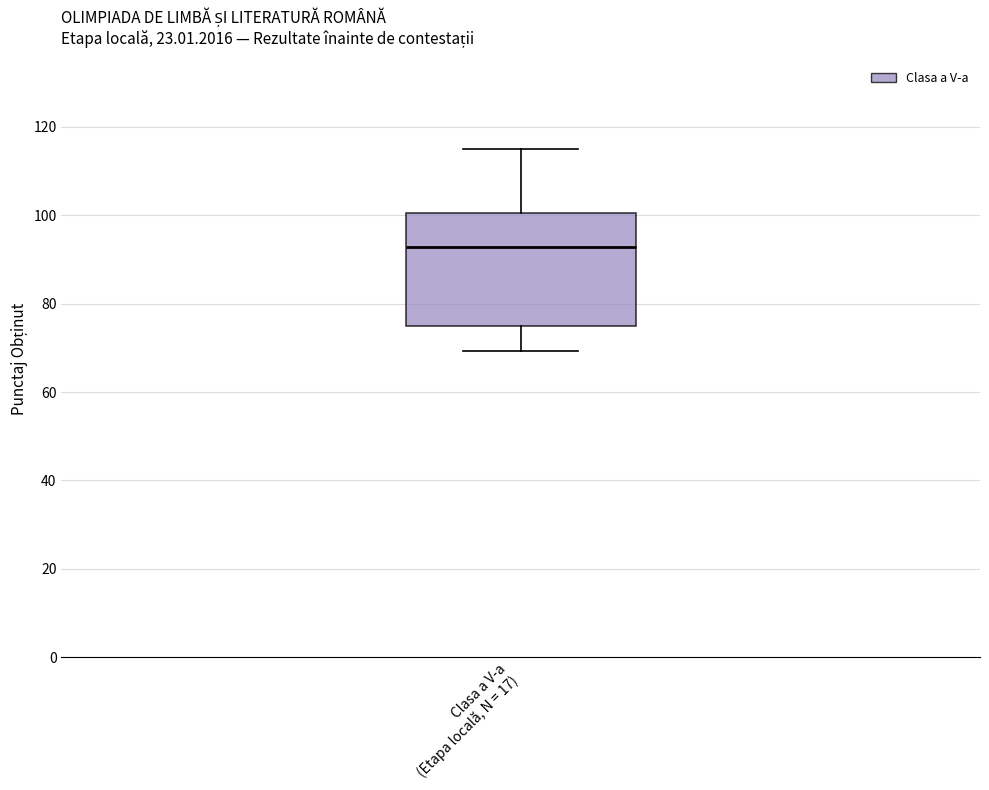

Transcribe this box plot: give where the median line is, the range the box spans, and where the two whiskers end, as read against the y-axis. The values are not printed on the chart, so give them approximately, as read against the axis.

median 92, box 76 to 100, whiskers 70 to 116